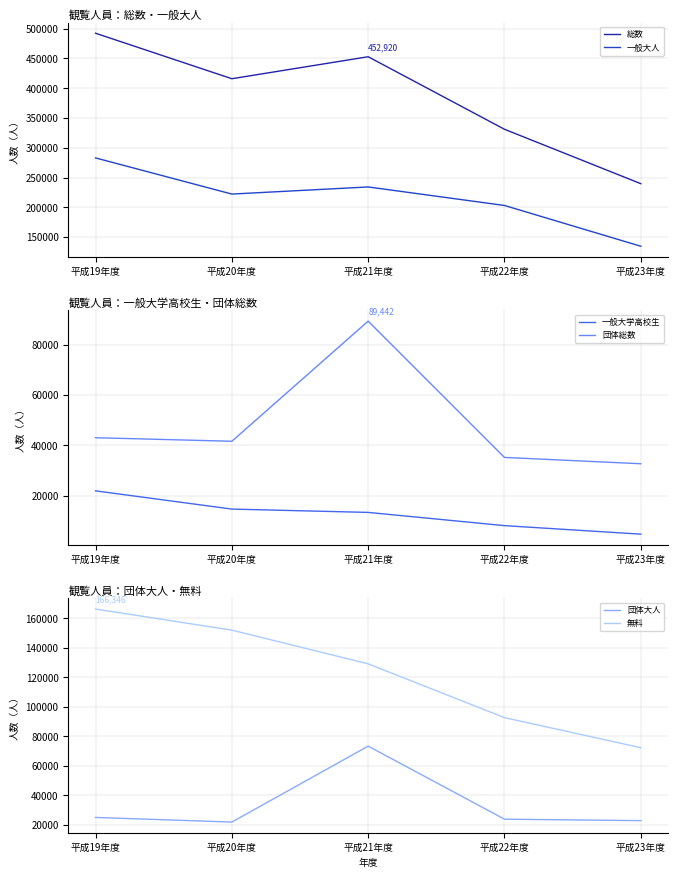

Rank the categories by 一般大人 value from highest to lowest.

平成19年度, 平成21年度, 平成20年度, 平成22年度, 平成23年度